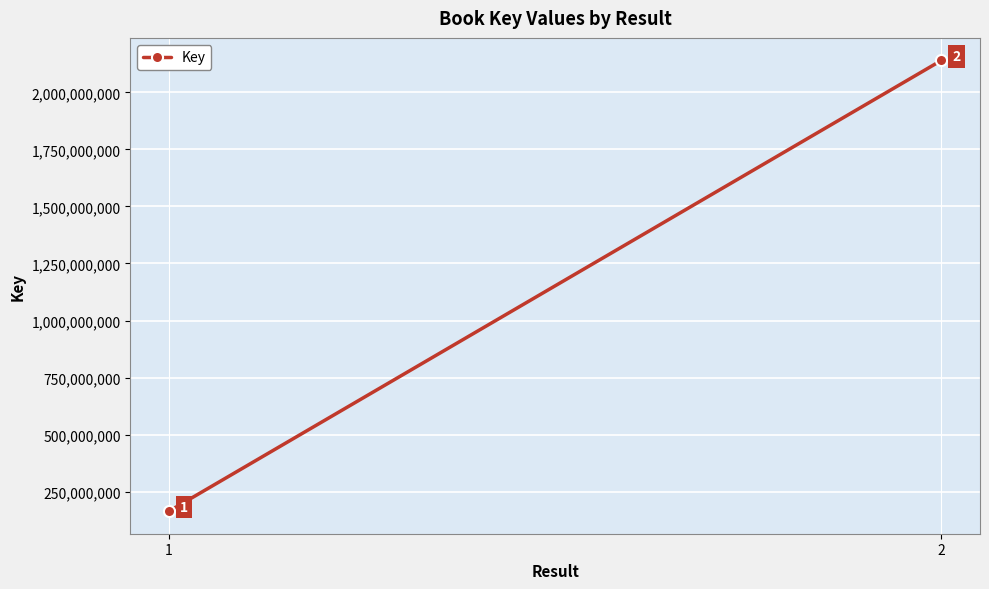

At which category does the chart reach its minimum across all series?

1